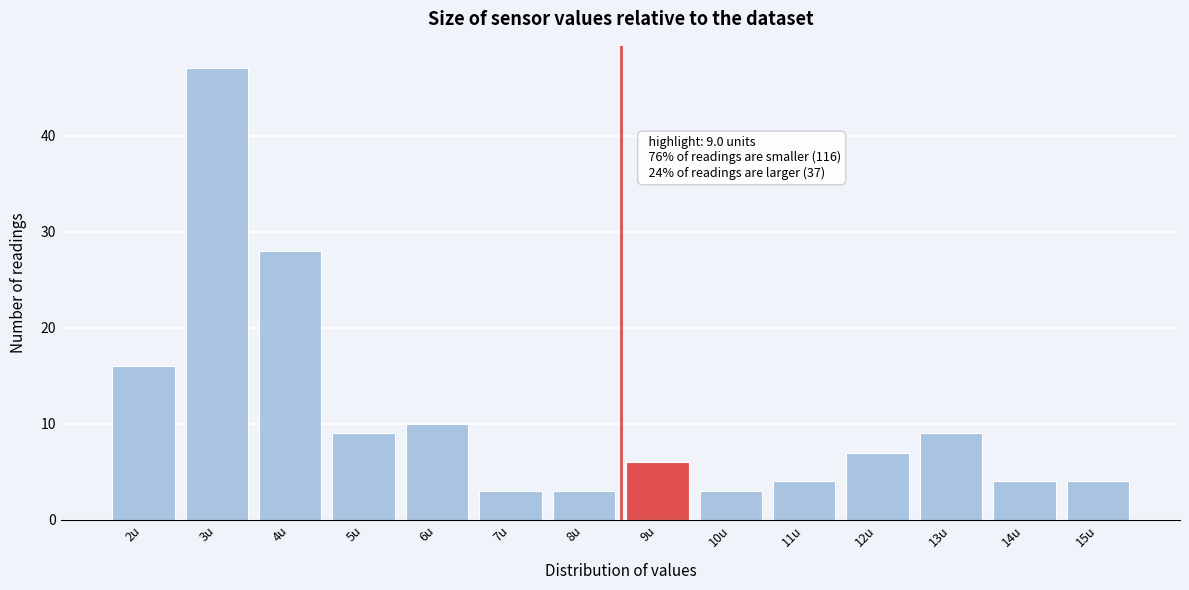

Reading left to right, transcribe all the data shown in this chart.

2u=16	3u=47	4u=28	5u=9	6u=10	7u=3	8u=3	9u=6	10u=3	11u=4	12u=7	13u=9	14u=4	15u=4